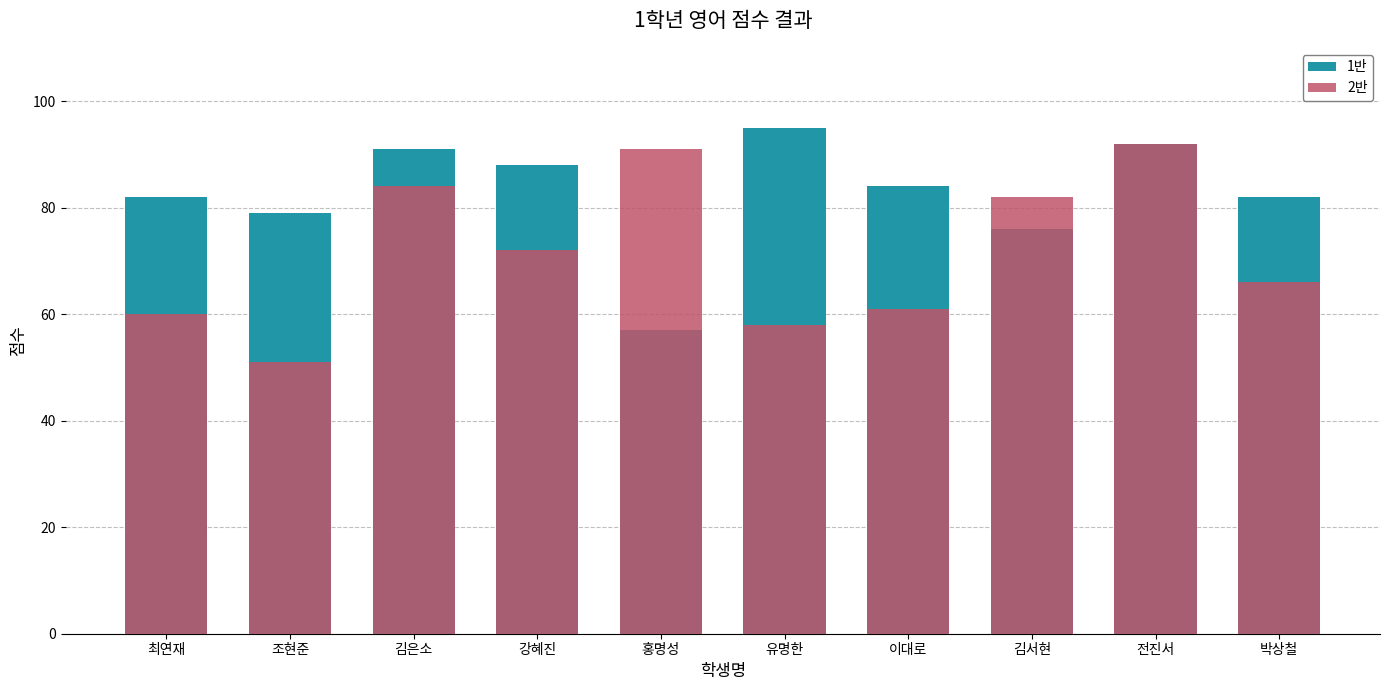

Is the value of 1반 at 김은소 greater than the value of 2반 at 전진서?

No